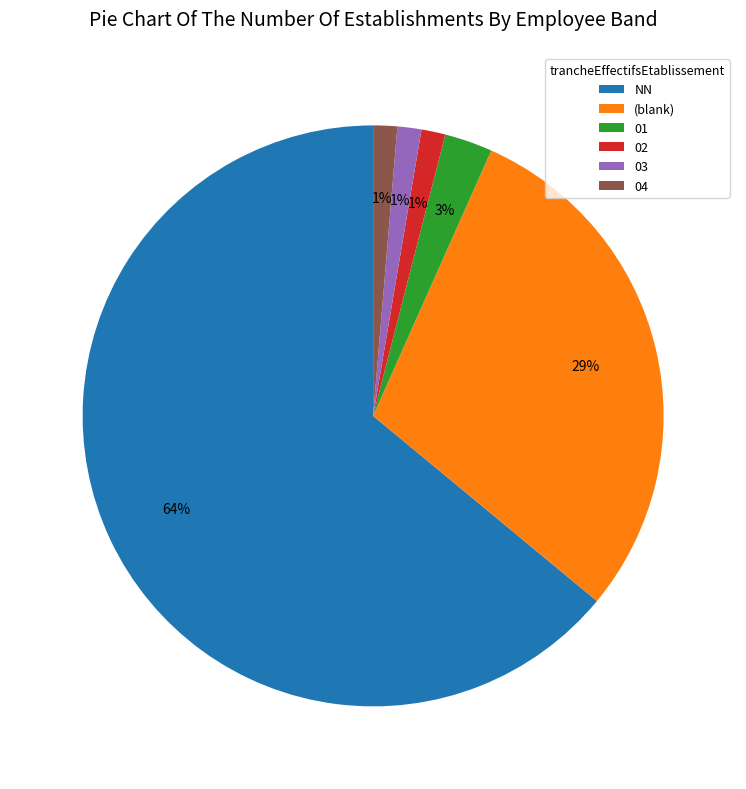

To the nearest percent, what portion does 04 represent?

1%